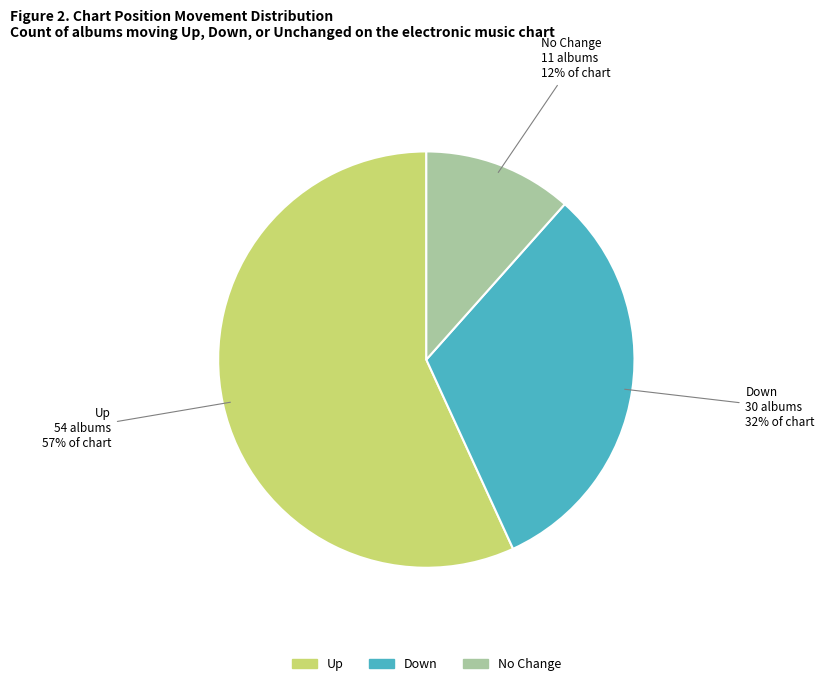

Count the number of slices in the pie.

3